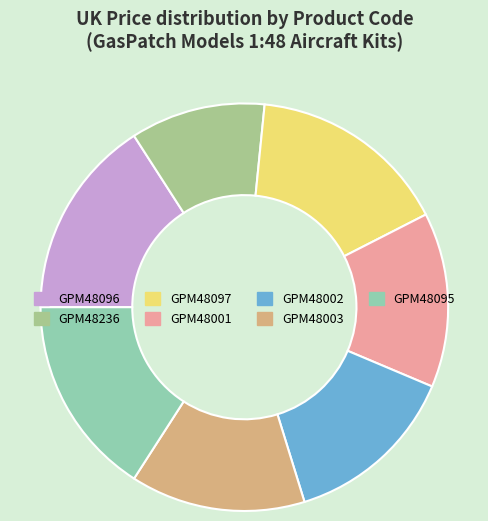

What is the ratio of the value at GPM48095 to the value at GPM48236?

1.5